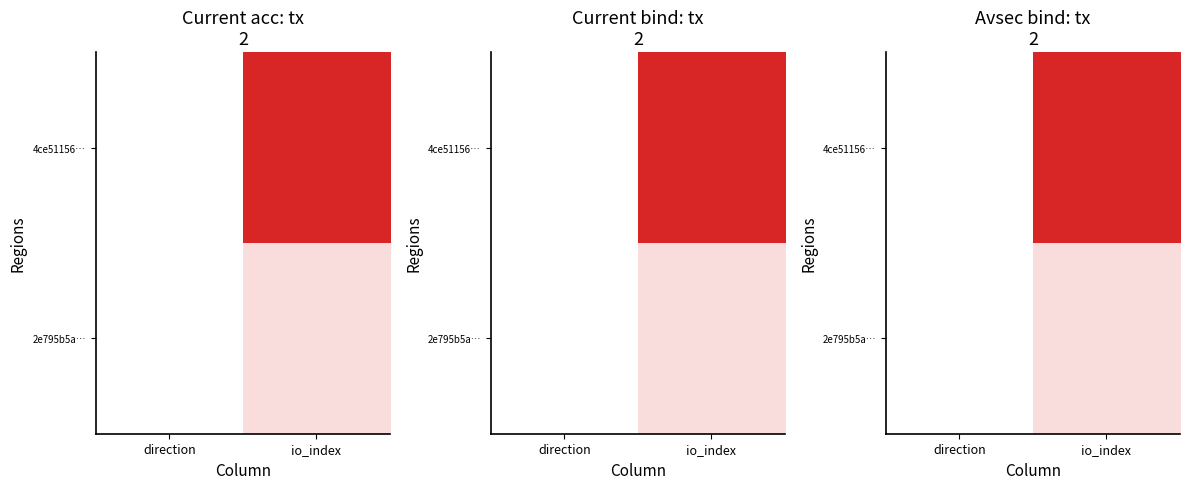

At which category is the sum across all series the highest?

io_index